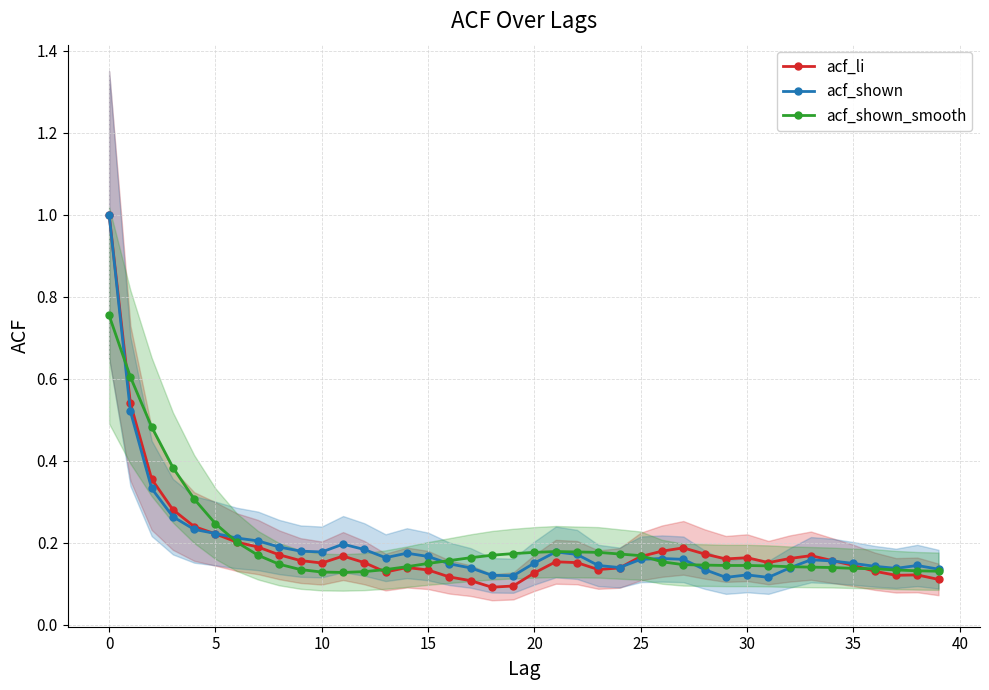

What is the maximum value for acf_li?

1.0